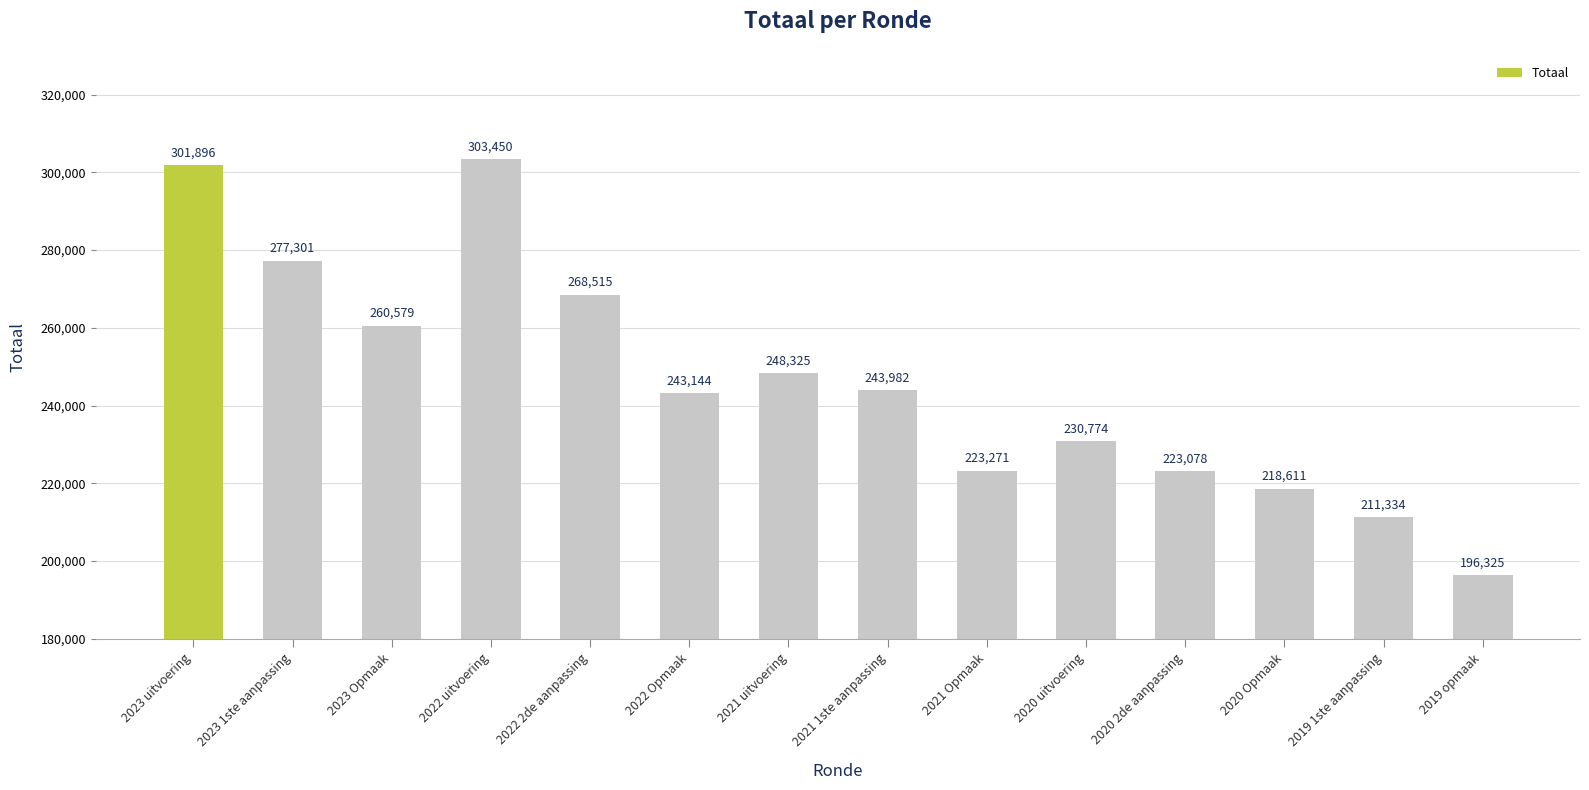

List the labels in order of value, smallest first.

2019 opmaak, 2019 1ste aanpassing, 2020 Opmaak, 2020 2de aanpassing, 2021 Opmaak, 2020 uitvoering, 2022 Opmaak, 2021 1ste aanpassing, 2021 uitvoering, 2023 Opmaak, 2022 2de aanpassing, 2023 1ste aanpassing, 2023 uitvoering, 2022 uitvoering